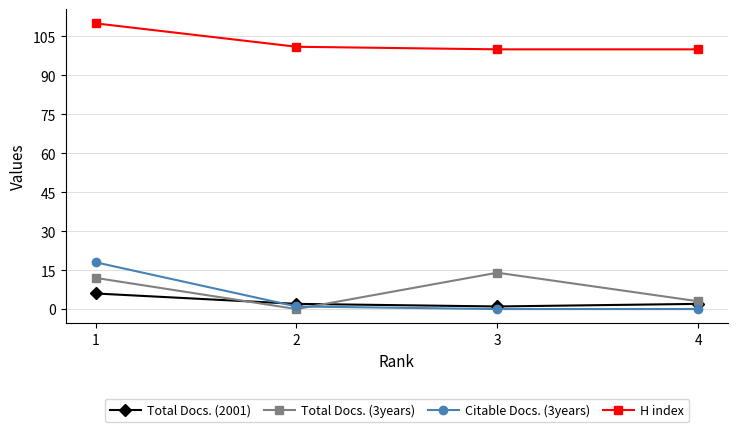

What is the sum of the H index values at 4 and 1?

210